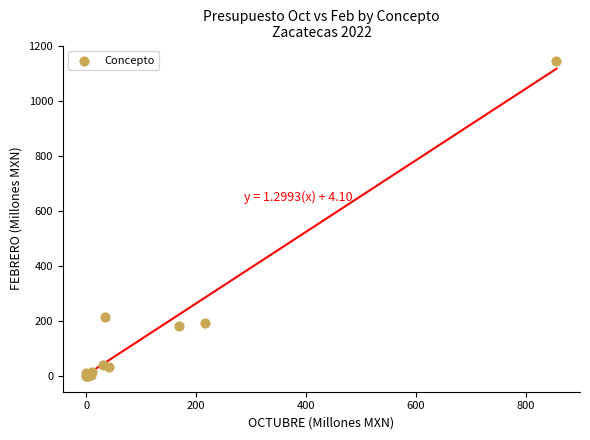

What Y value in the scatter plot is closest to 571?

214.1